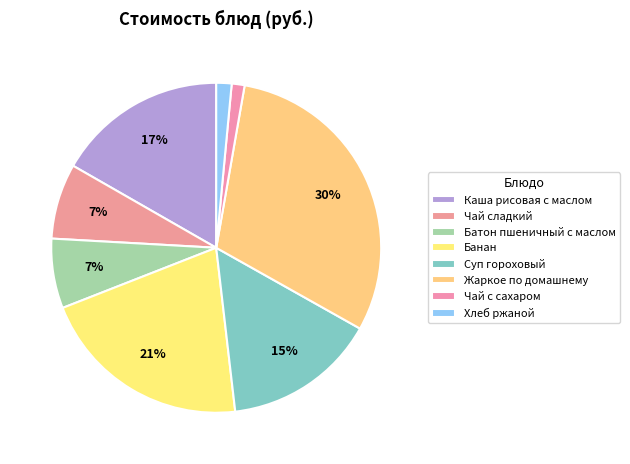

Count the number of slices in the pie.

8